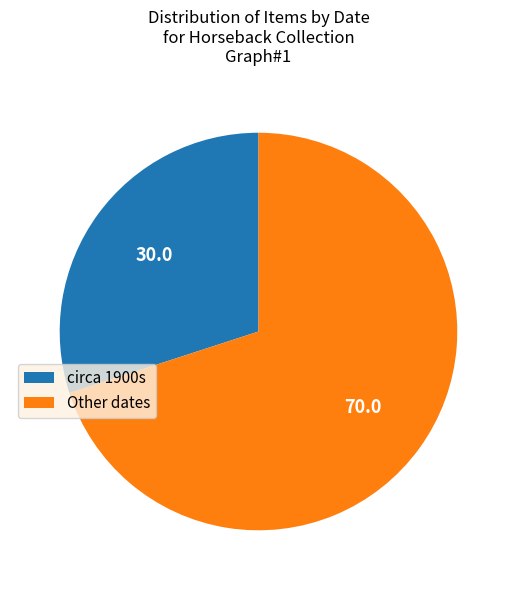

True or false: Other dates accounts for 70% of the total.

True